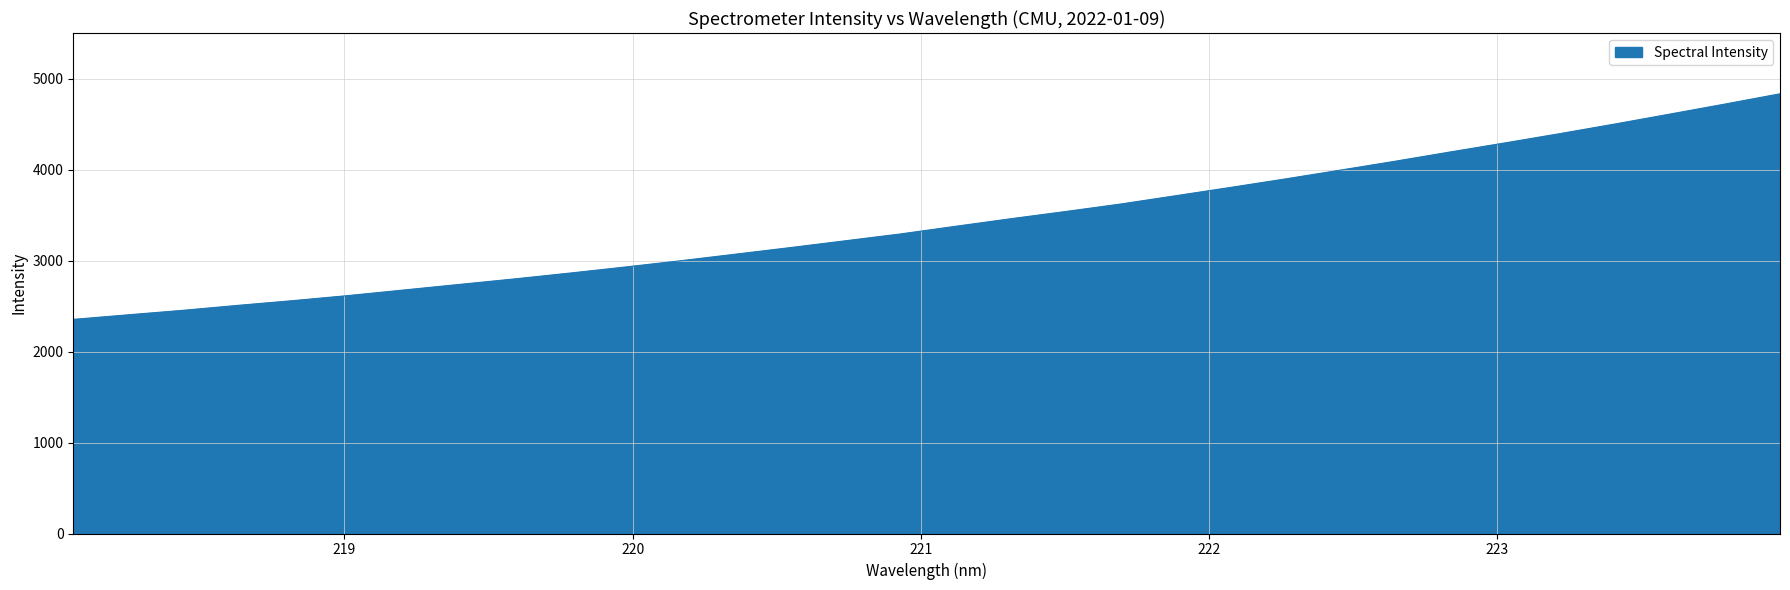

What is the minimum value shown in the chart?

2353.1